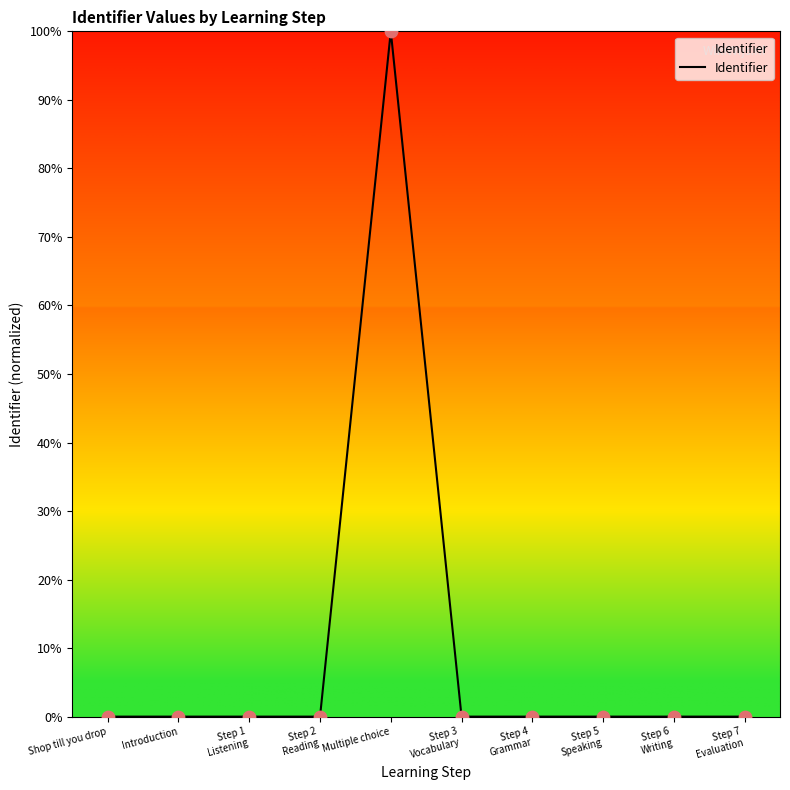

What is the change in value from Introduction to Multiple choice?

+100.0